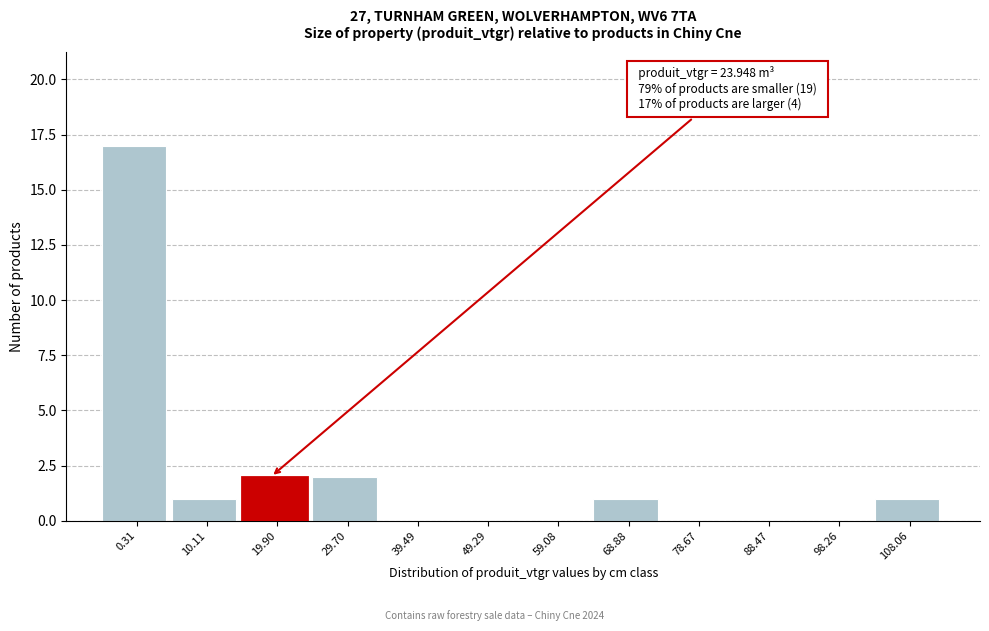

Reading left to right, what are all the values shown in this chart?

0.31=17	10.11=1	19.90=2	29.70=2	39.49=0	49.29=0	59.08=0	68.88=1	78.67=0	88.47=0	98.26=0	108.06=1